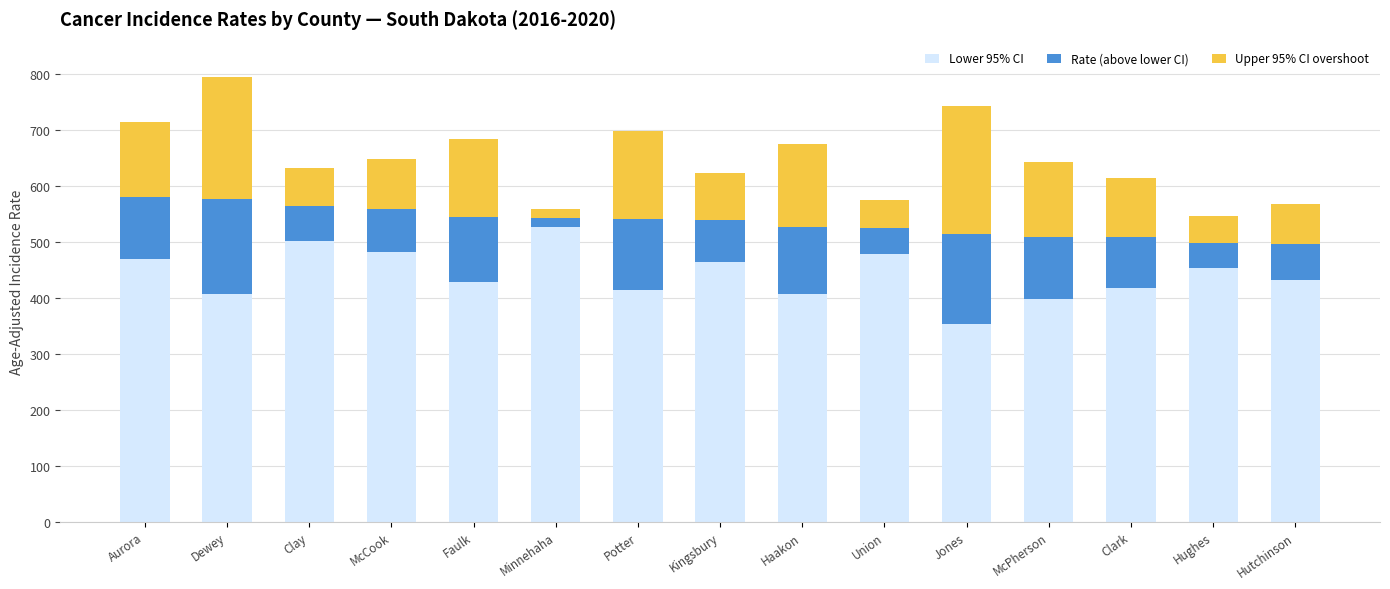

Count the number of categories in the chart.

15